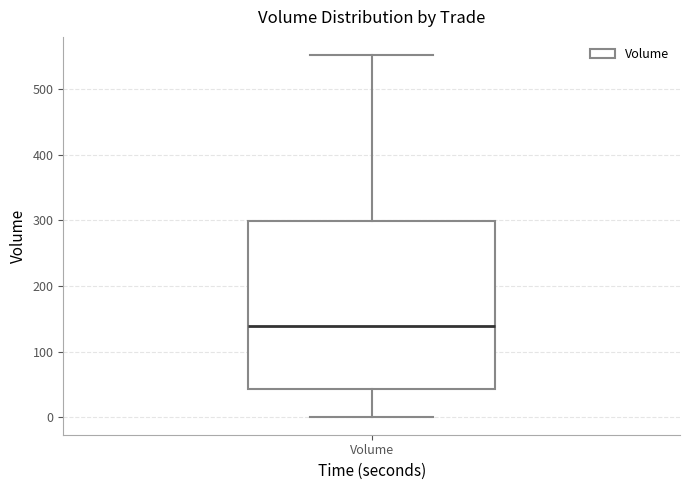

Where does the lower whisker of the box for Volume end on the y-axis? The values are not printed on the chart, so give them approximately, as read against the axis.

0